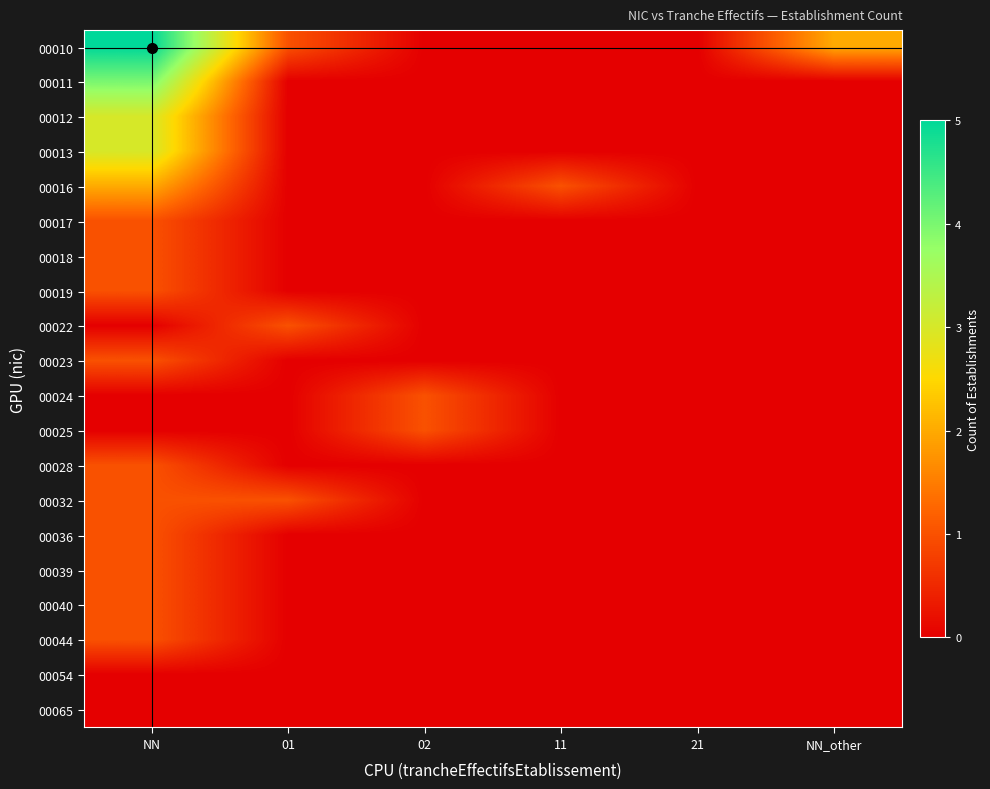

What is the total value across all series at NN_other?

2